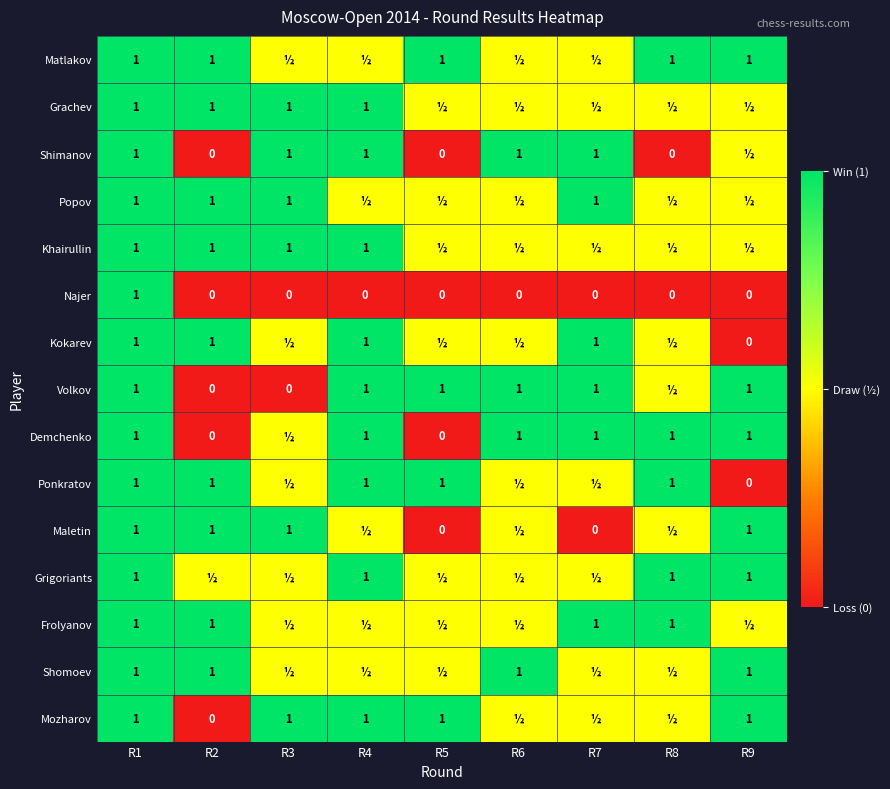

The Maletin series shows 1.7 at R1. True or false?

False